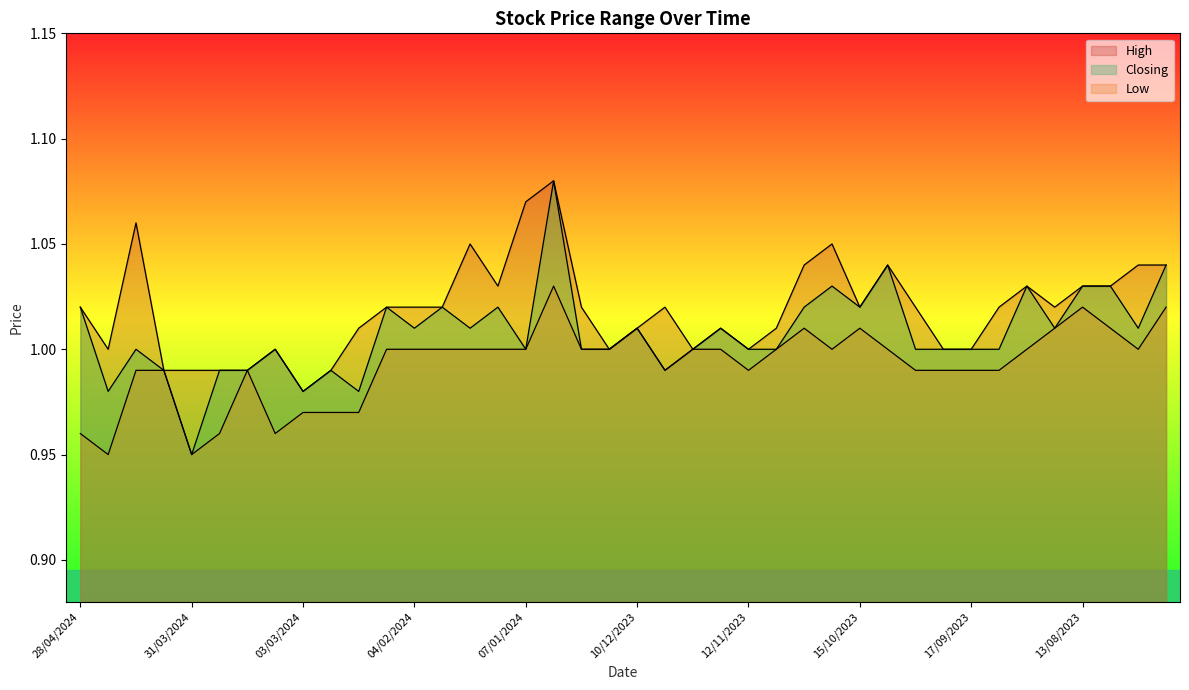

True or false: High and Closing intersect in this chart.

False